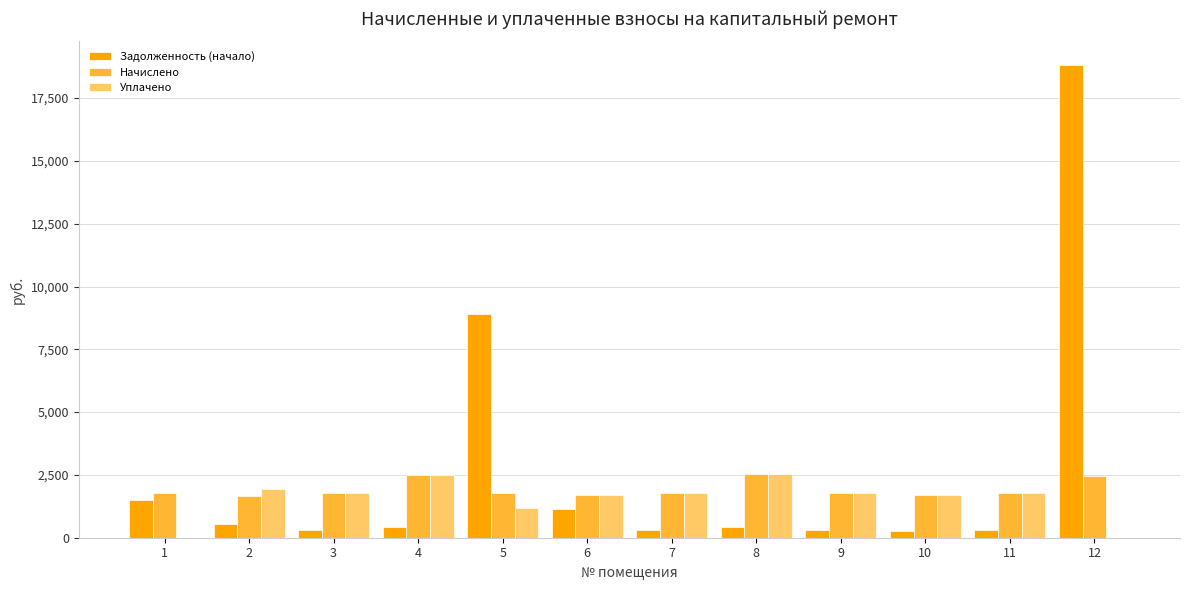

What is the greatest value displayed?

18825.2